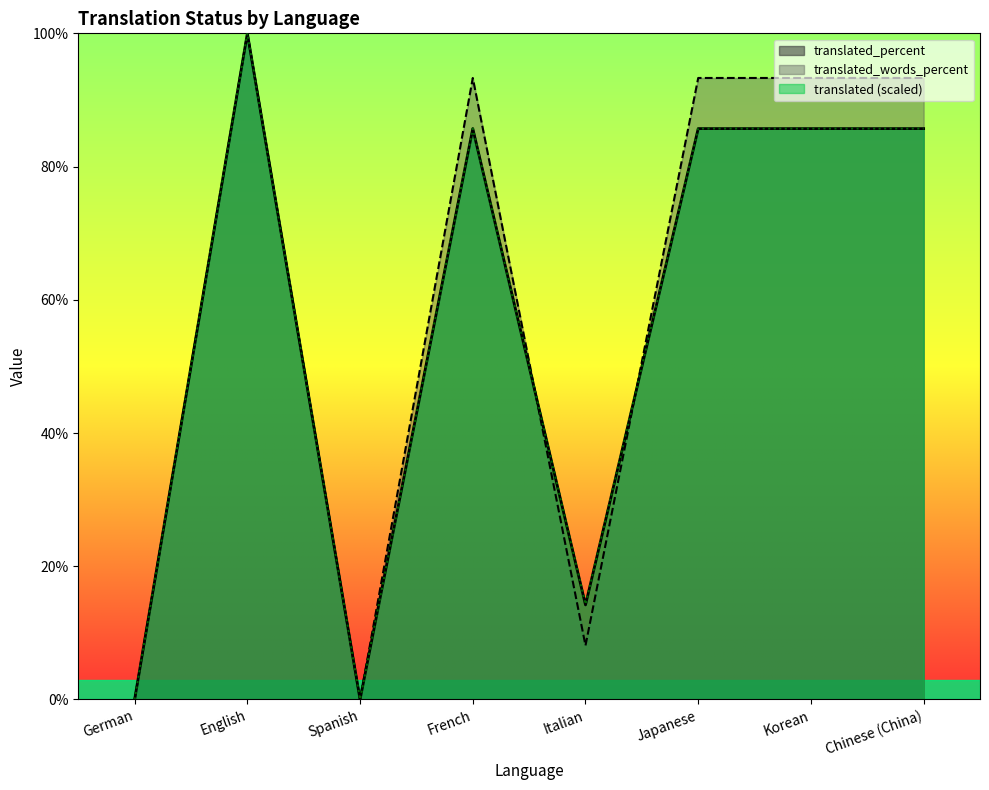

Rank the categories by translated_words_percent value from lowest to highest.

German, Spanish, Italian, French, Japanese, Korean, Chinese (China), English